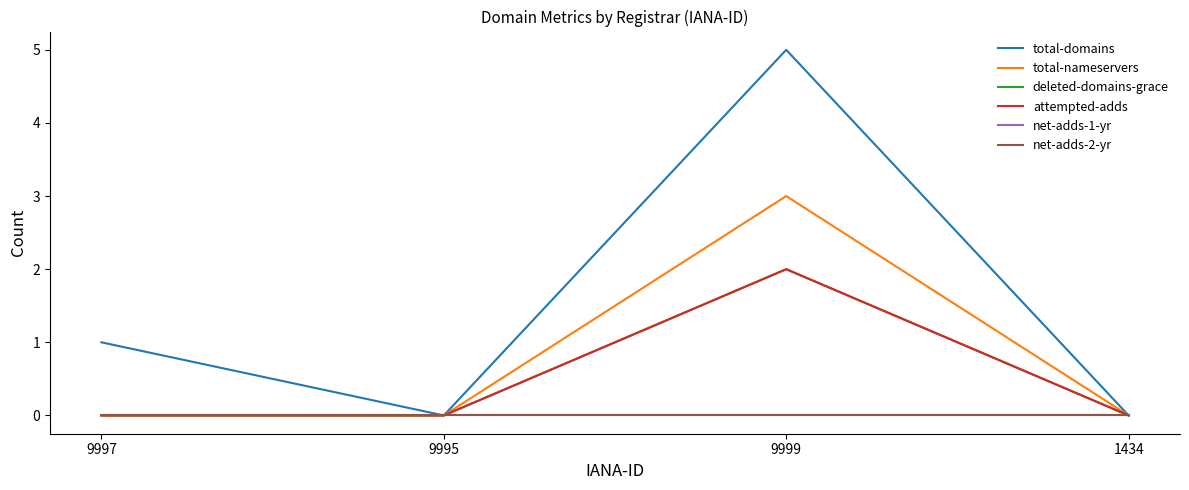

What is the average value of the total-domains series?

2